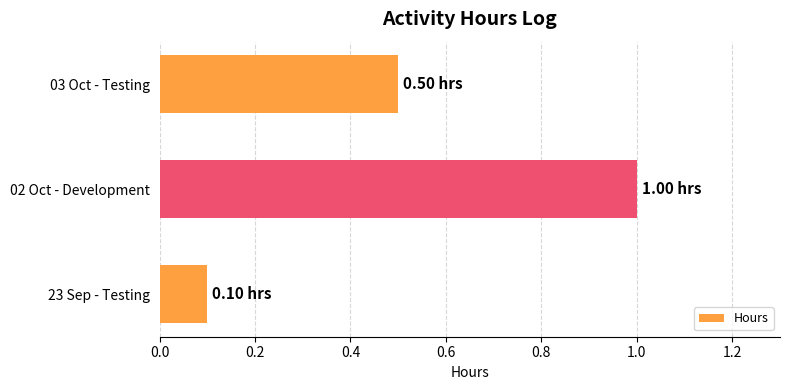

Rank the categories by value from lowest to highest.

23 Sep - Testing, 03 Oct - Testing, 02 Oct - Development